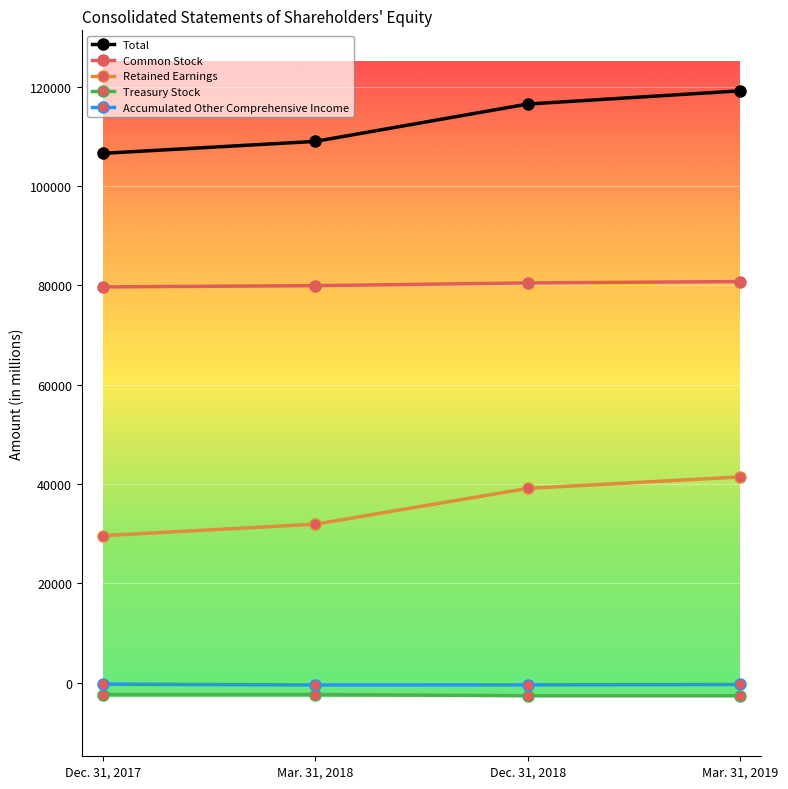

How many data points does each series have?

4